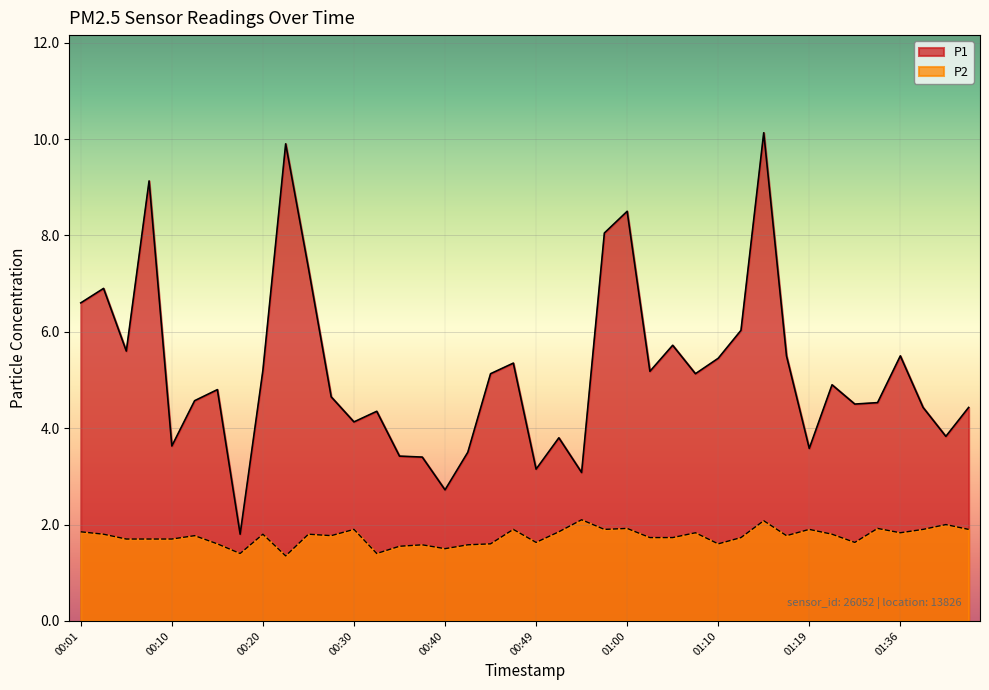

Does the chart display data point markers on the line(s)?

No